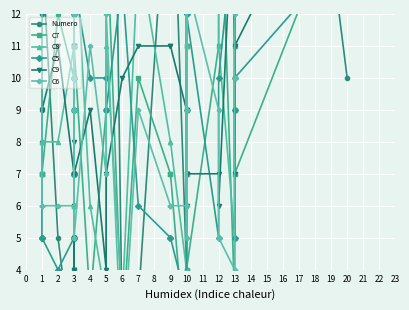

At which category does Numero reach its first local valley?

3